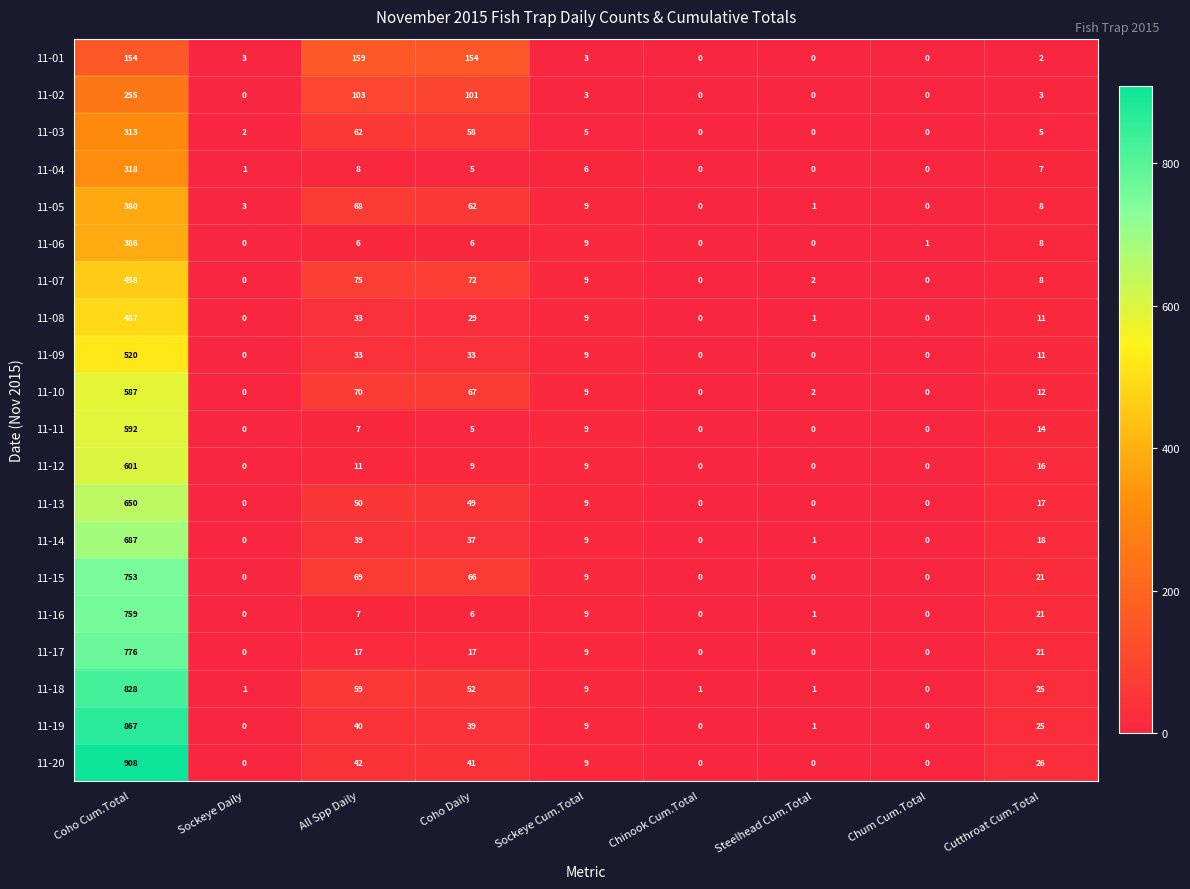

Rank the series by their maximum value, from highest to lowest.

11-20, 11-19, 11-18, 11-17, 11-16, 11-15, 11-14, 11-13, 11-12, 11-11, 11-10, 11-09, 11-08, 11-07, 11-06, 11-05, 11-04, 11-03, 11-02, 11-01